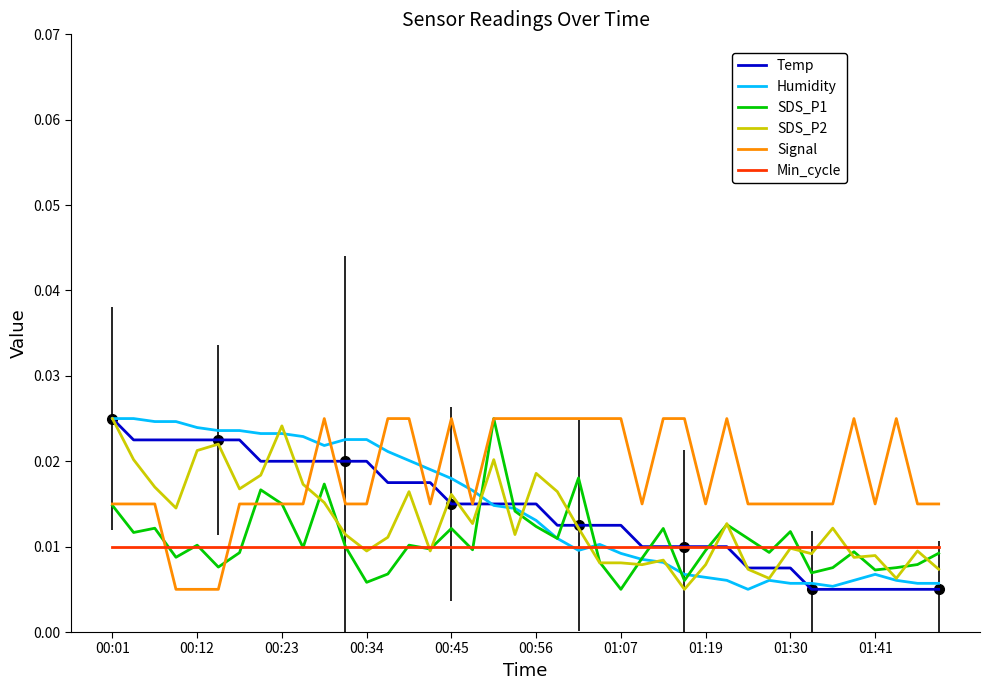

Which series has the largest total across all categories?

Signal